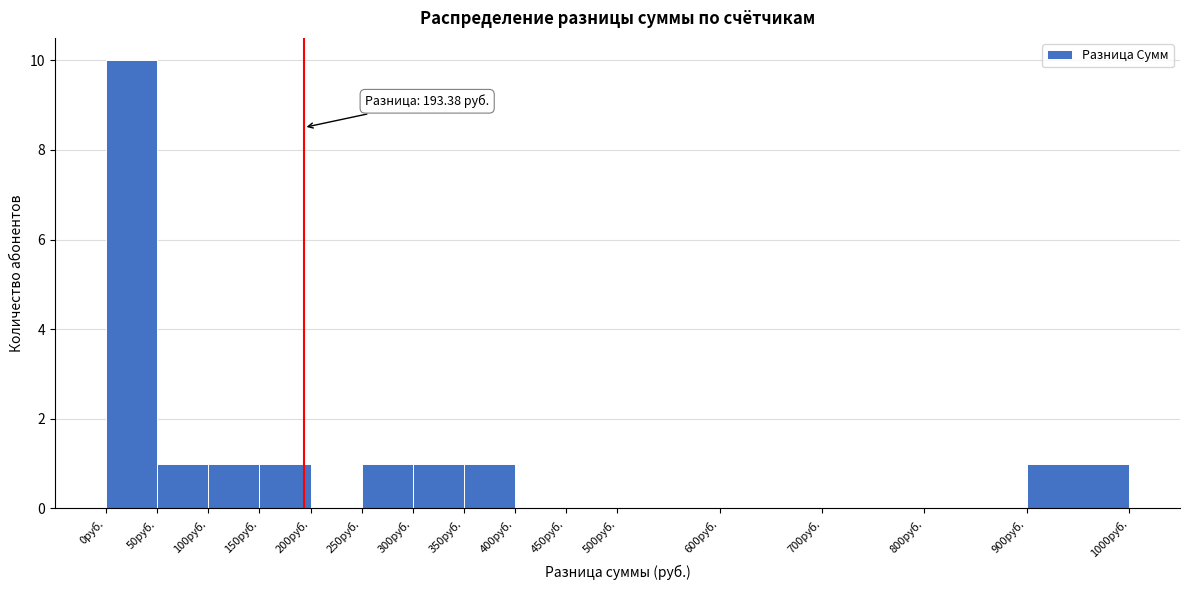

Over which range of the x-axis is the bar tallest?

0 to 50